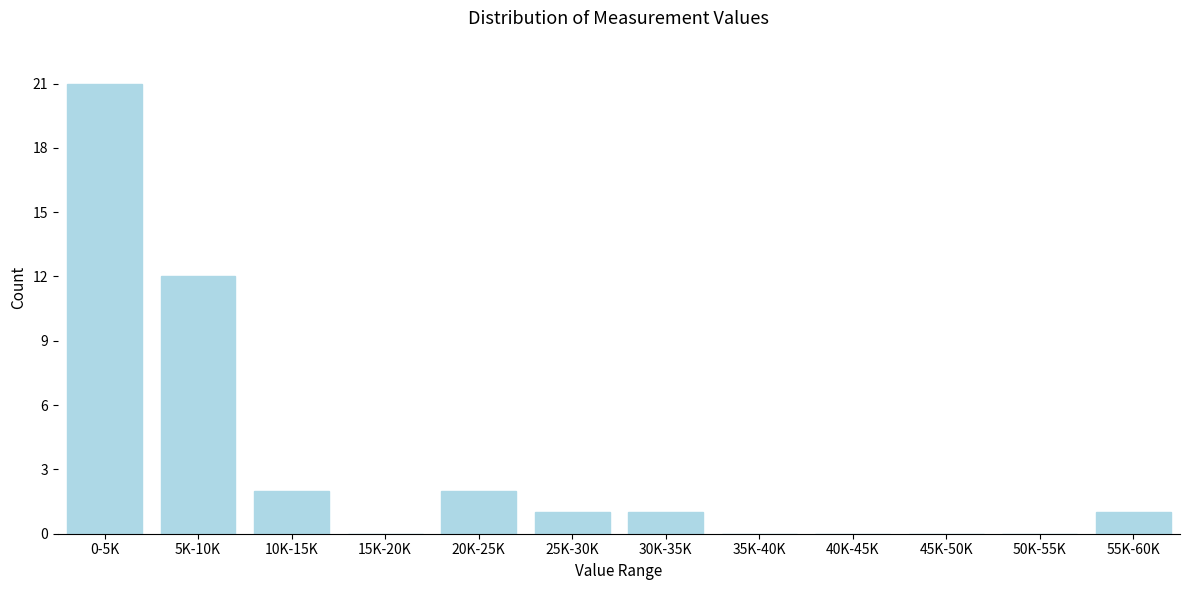

Reading left to right, extract all data points from this chart.

0-5K=21	5K-10K=12	10K-15K=2	15K-20K=0	20K-25K=2	25K-30K=1	30K-35K=1	35K-40K=0	40K-45K=0	45K-50K=0	50K-55K=0	55K-60K=1